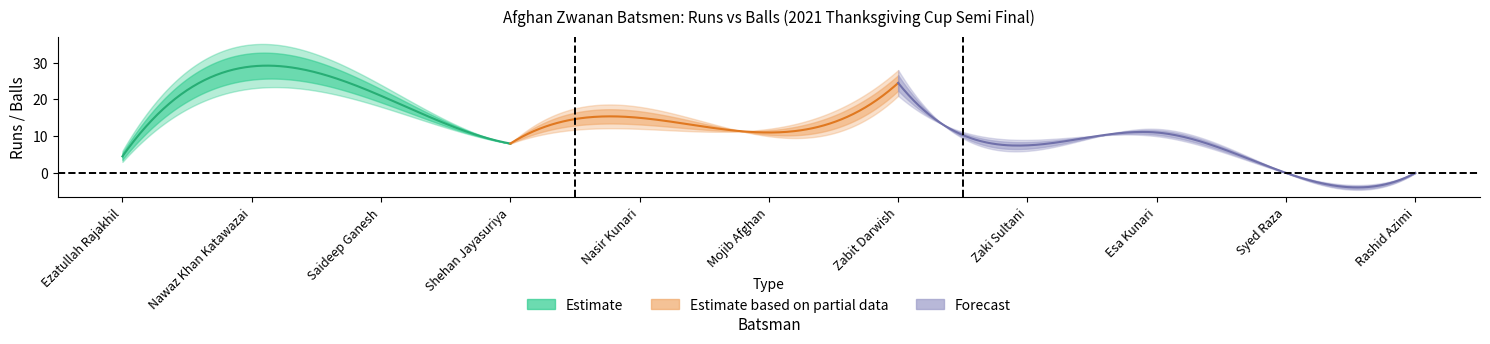

Is it true that Runs equals 13 at Zabit Darwish?

False